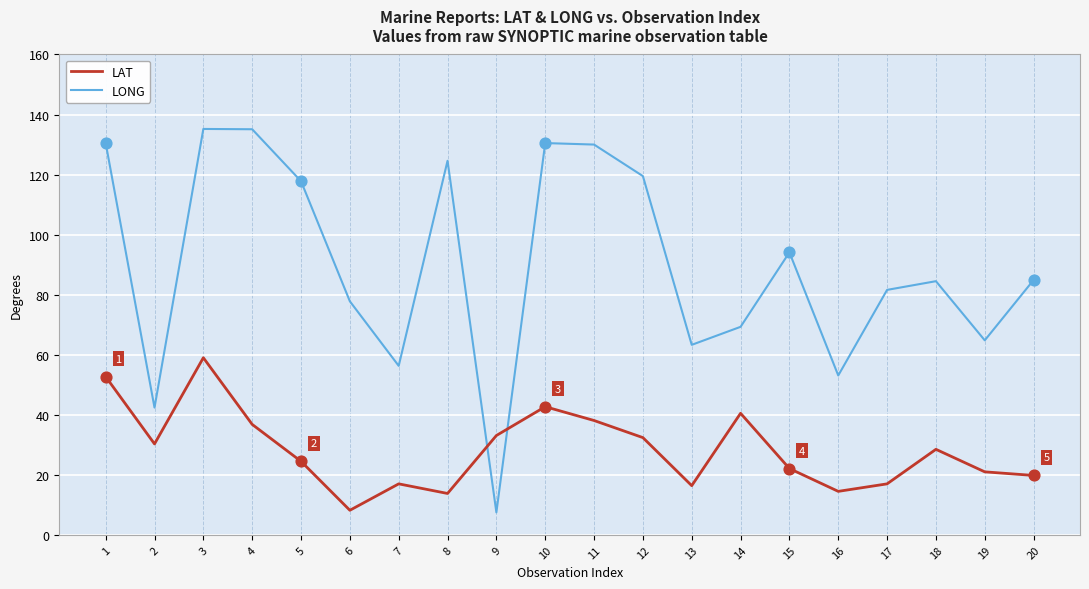

At which category is the sum across all series the highest?

3